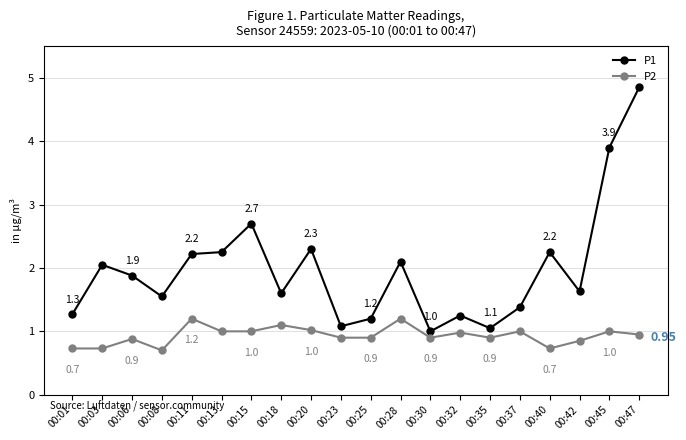

What is the value of the P1 point at the 9th from the left?

2.3